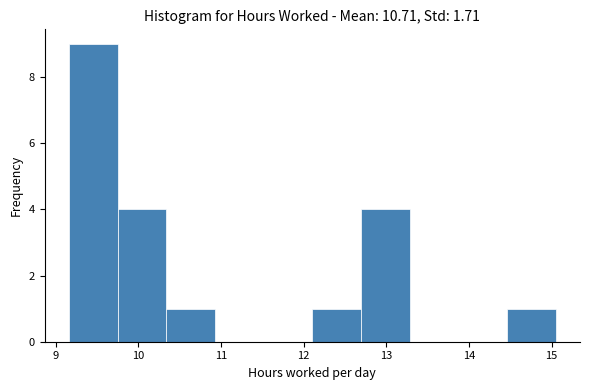

How tall is the bar that spans 9.7 to 10.3 on the x-axis? Neither the bar edges nor the heights are printed on the chart, so give them approximately, as read against the axes.

4